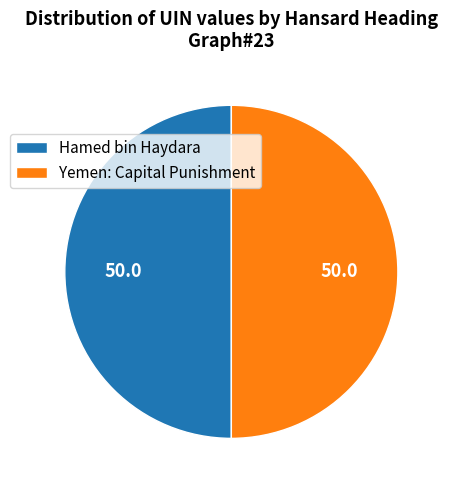

Approximately how many times larger is the value at Hamed bin Haydara compared to Yemen: Capital Punishment?

1.0